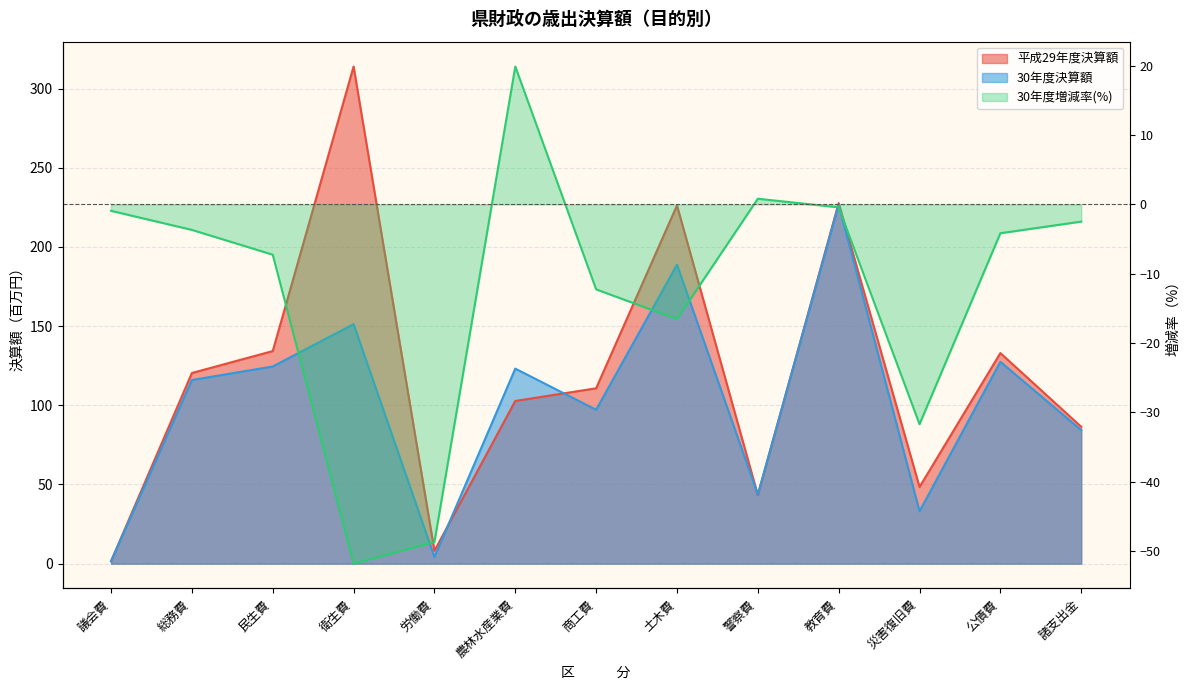

What is the sum of the 30年度増減率 values at 衛生費 and 民生費?

-59.1